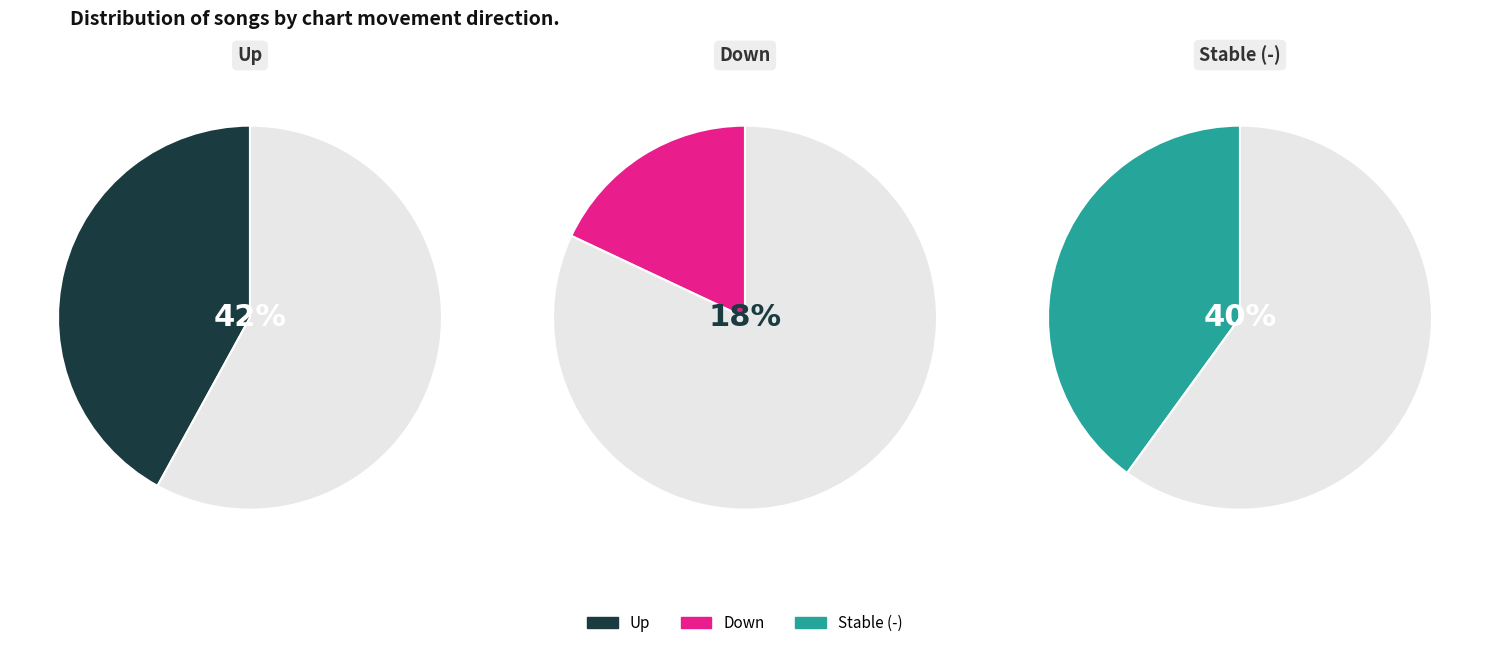

Combined, do - and up account for over 50%?

Yes